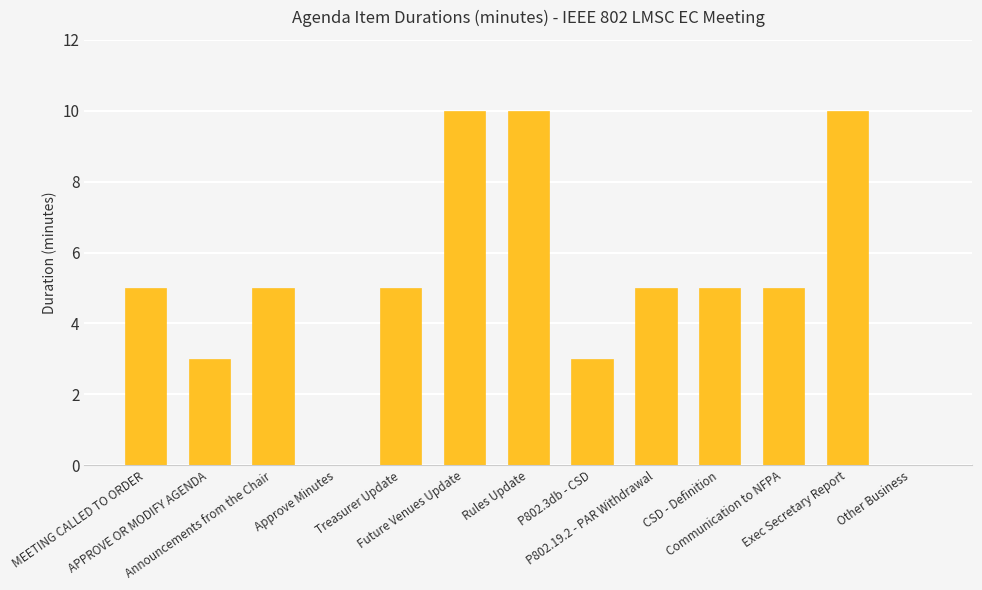

What is the greatest value displayed?

10